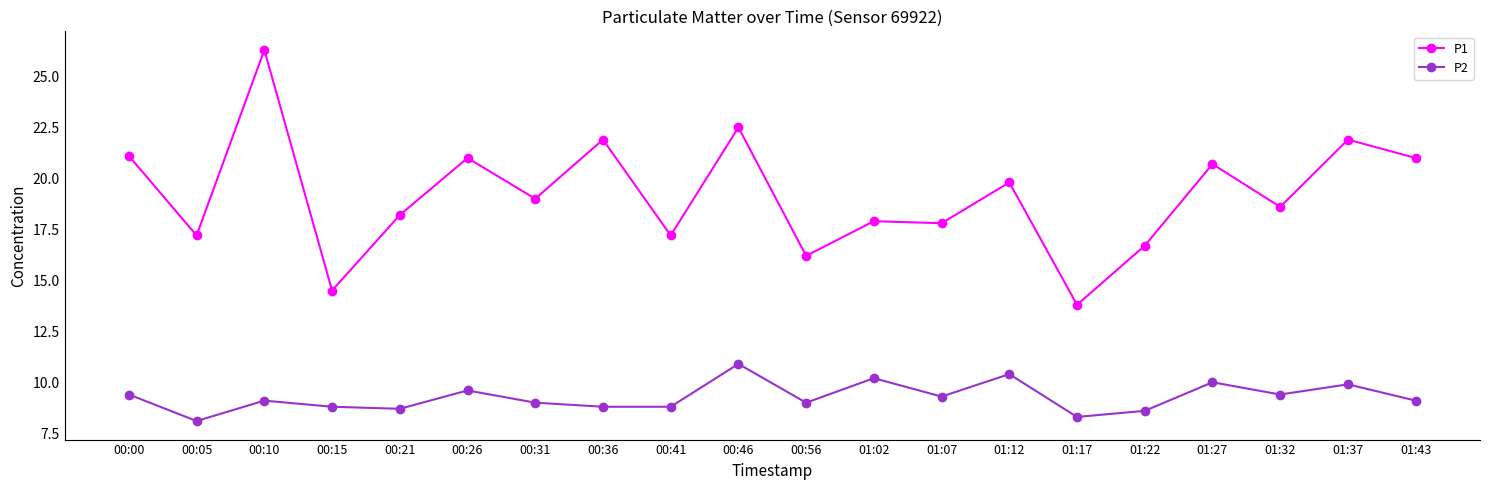

The value of P2 at 00:31 is 9.0. True or false?

True